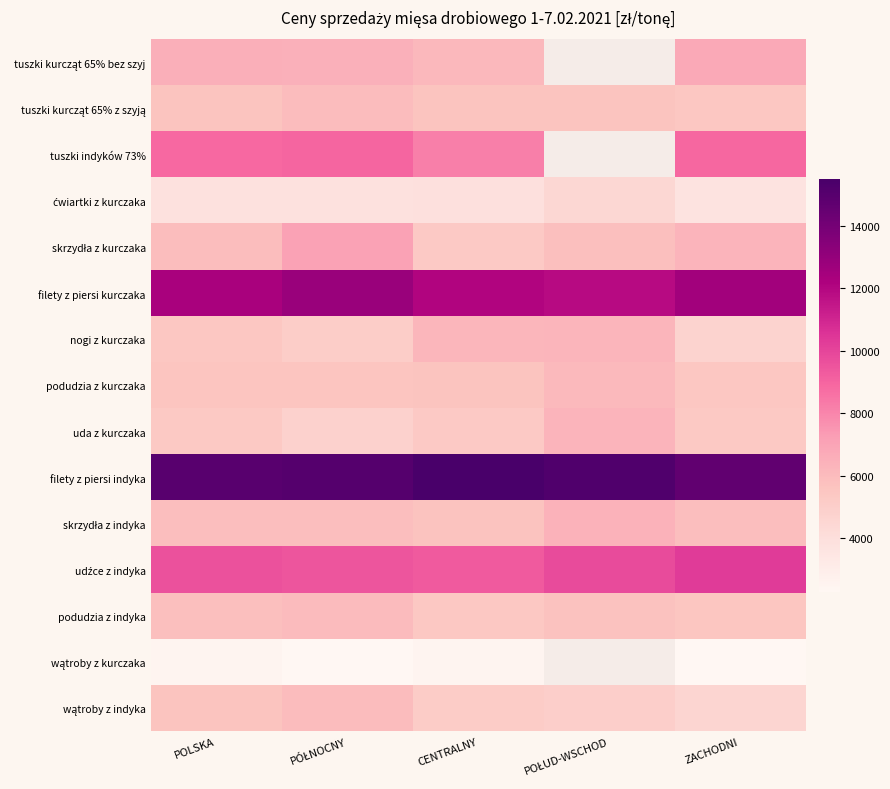

Which series has the largest total across all categories?

filety z piersi indyka